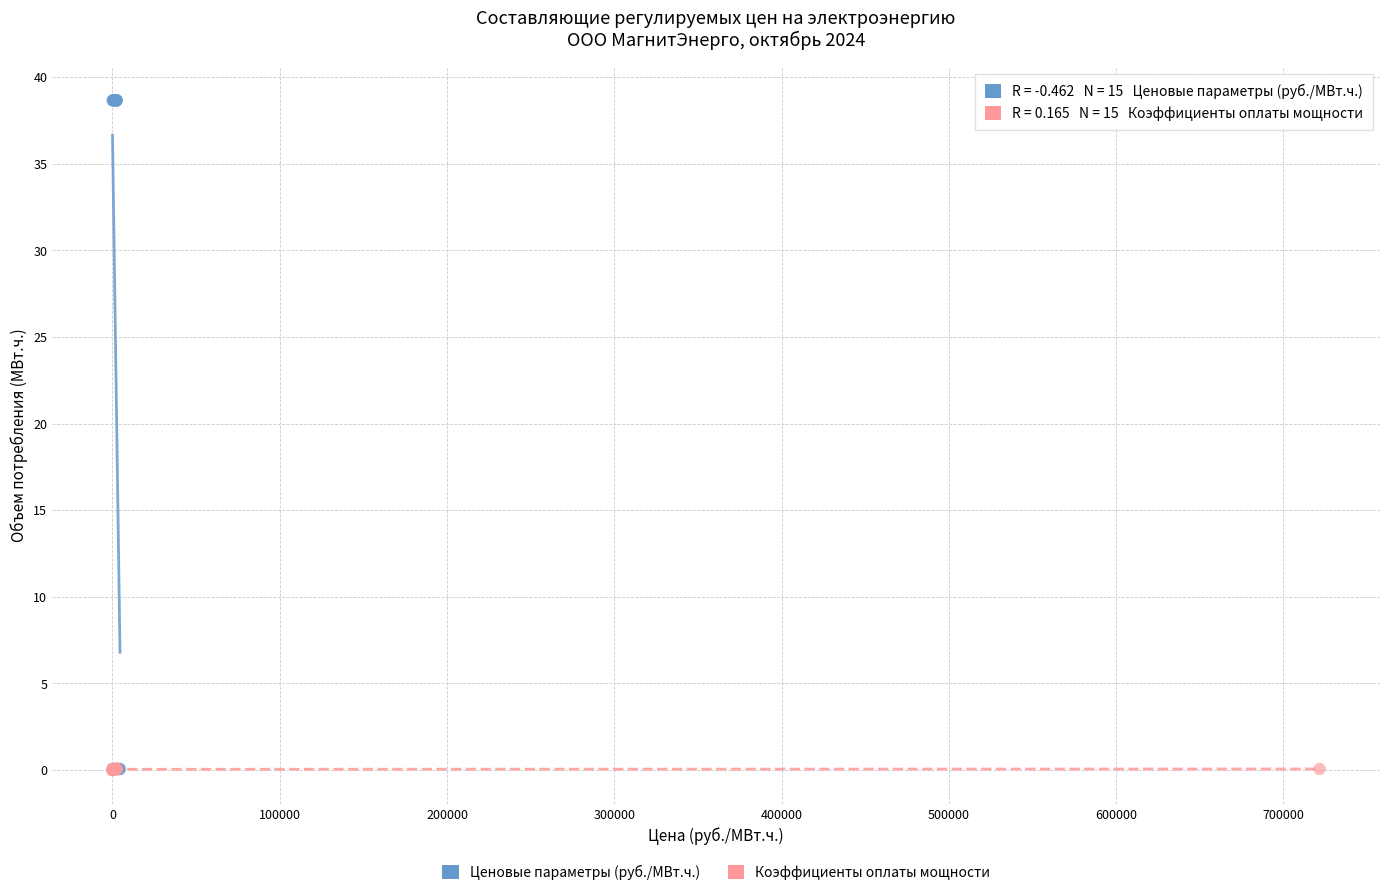

Which series has the widest spread of Y values?

Ценовые параметры (руб./МВт.ч.)